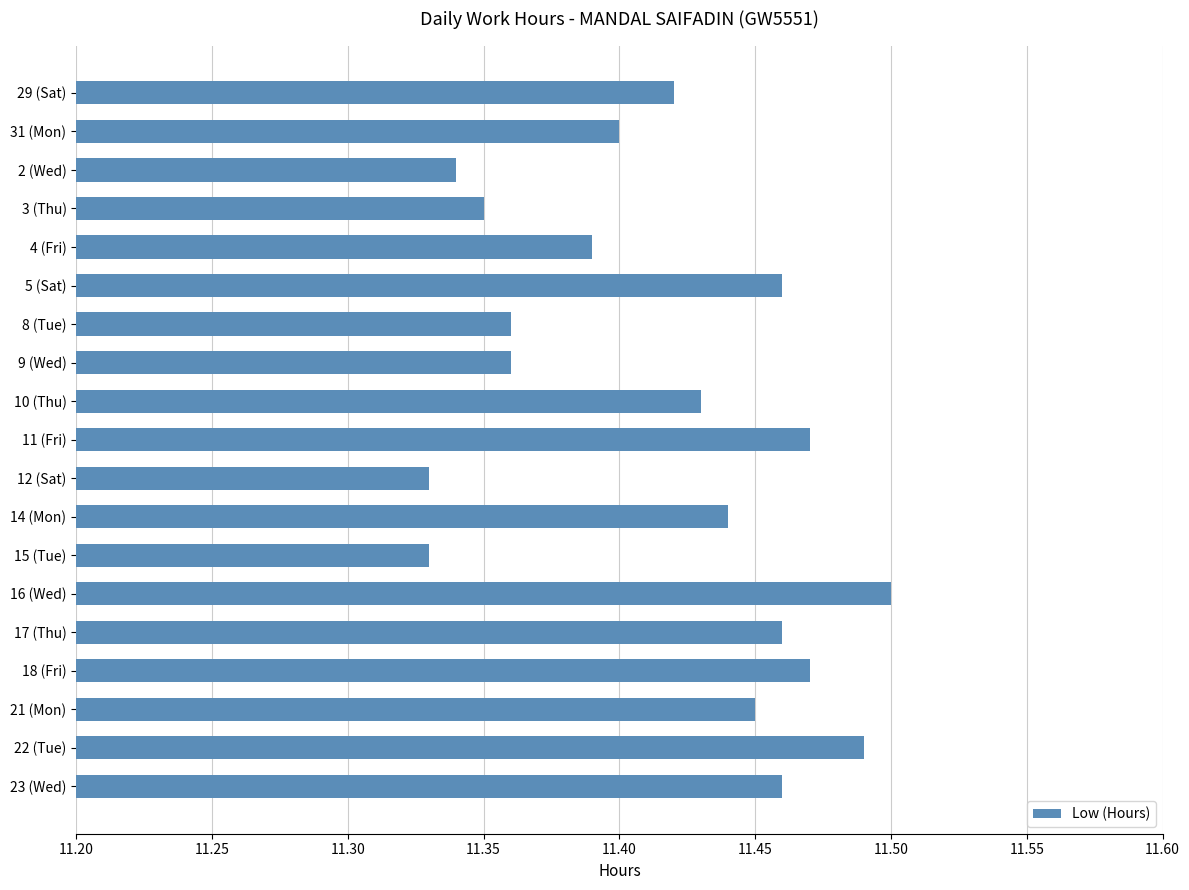

Are the bars grouped side by side (vs. stacked)?

No